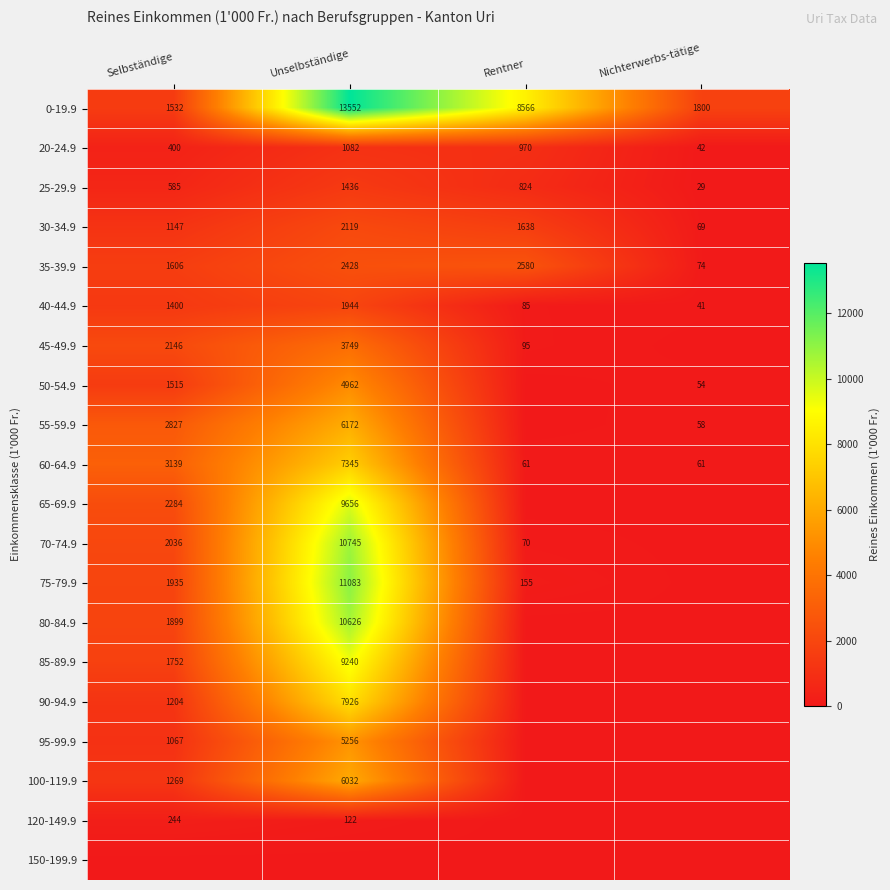

List the labels in order of 20-24.9 value, smallest first.

Nichterwerbs-tätige, Selbständige, Rentner, Unselbständige